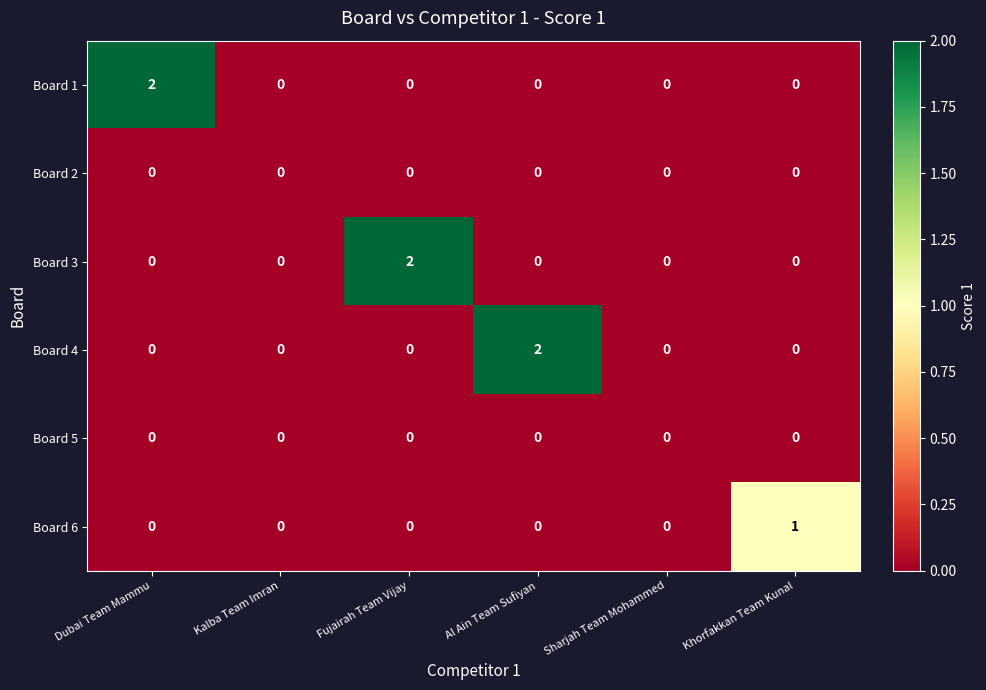

True or false: Board 5 has a value of 0 at Kalba Team Imran.

True